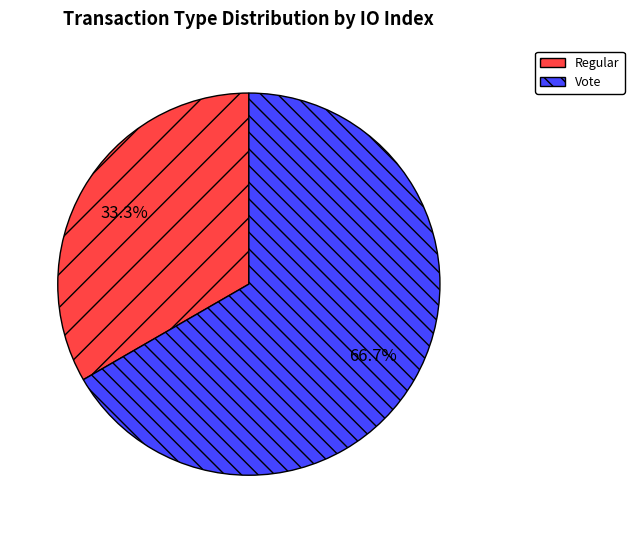

Which category has the smallest portion of the pie?

Regular